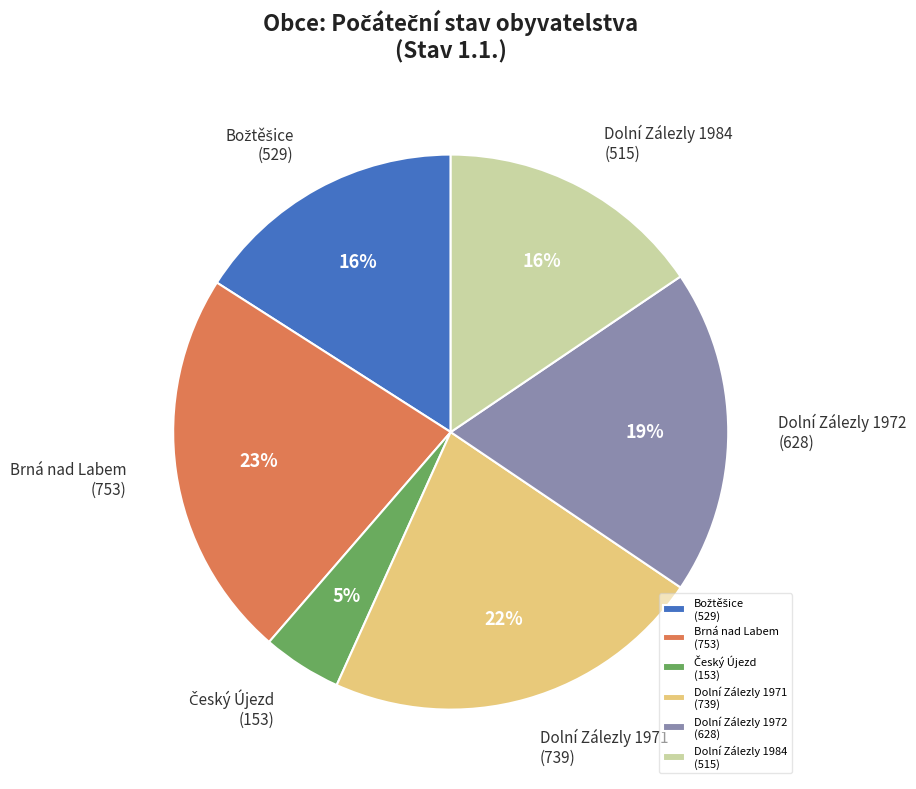

Combined, do Dolní Zálezly 1984 (515) and Dolní Zálezly 1971 (739) account for over 50%?

No